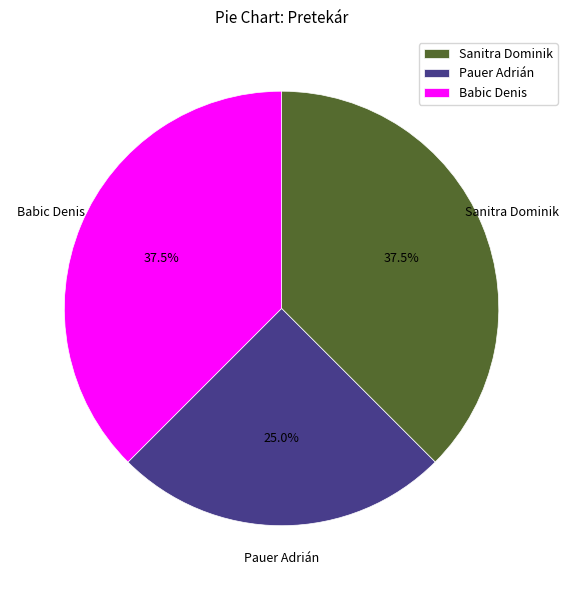

Is there a majority slice in this chart?

No